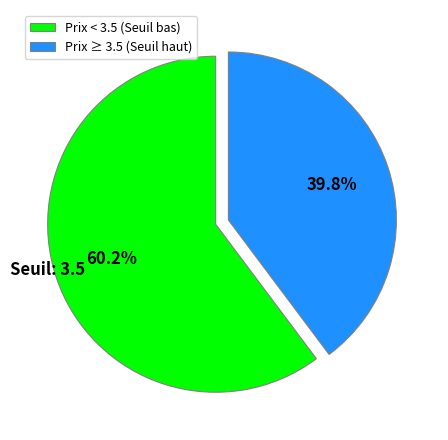

Which has a higher value, Prix ≥ 3.5 (Seuil haut) or Prix < 3.5 (Seuil bas)?

Prix < 3.5 (Seuil bas)